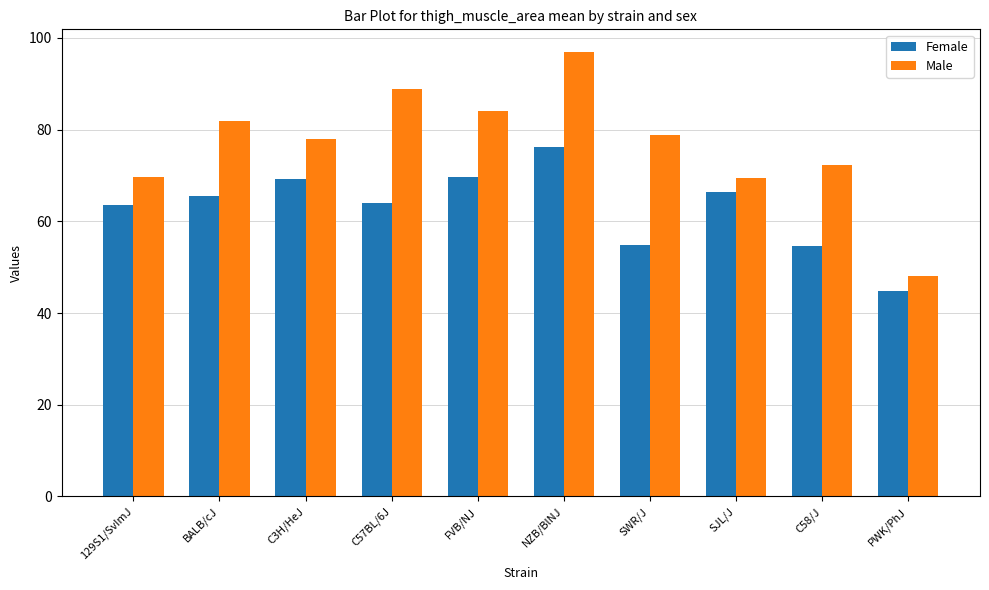

What is the label of the 9th bar from the right?

BALB/cJ